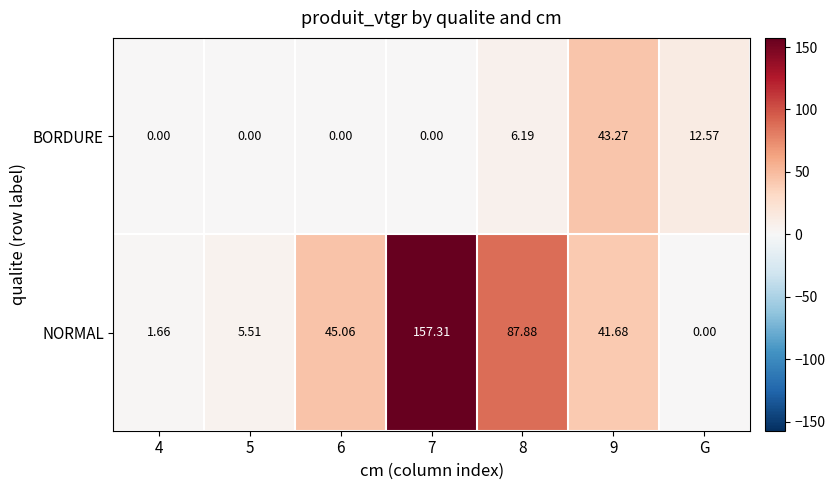

Which series has the largest range (max minus min)?

NORMAL